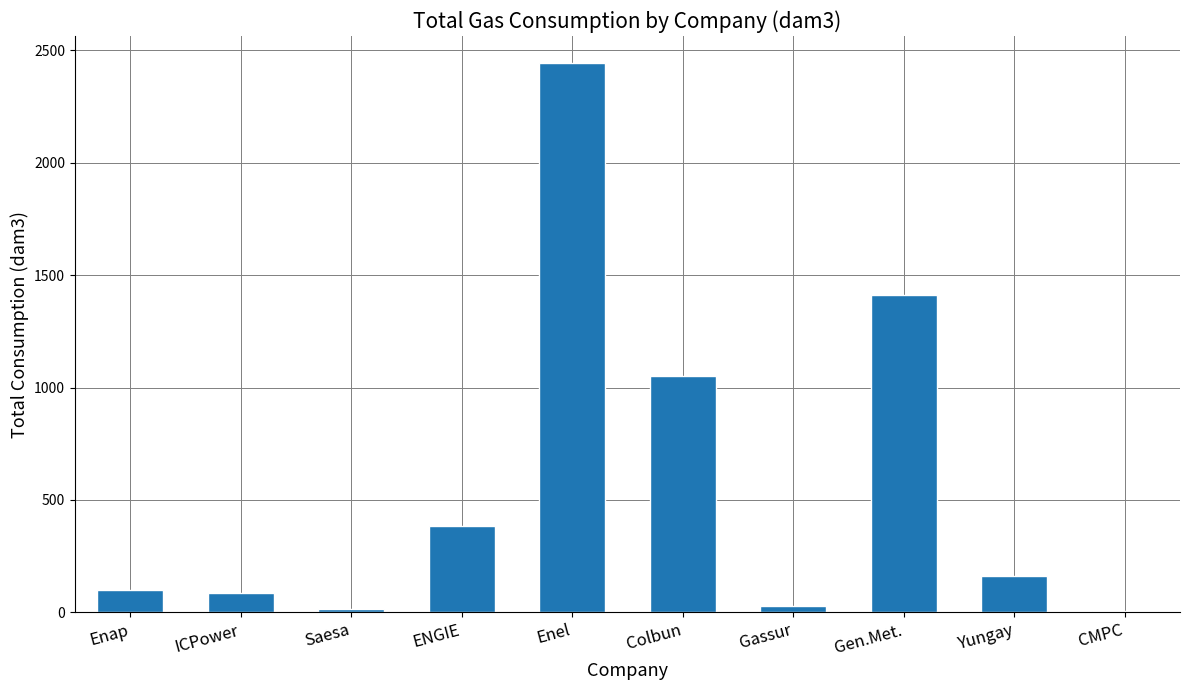

What is the average value?

568.7